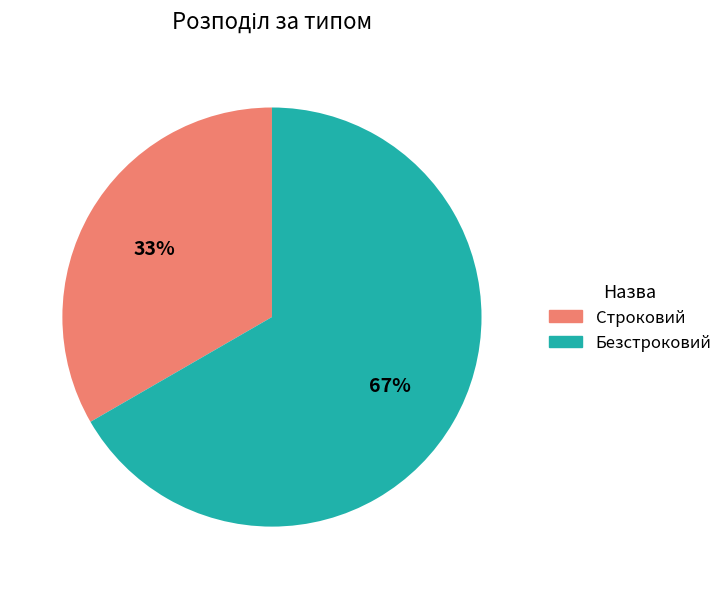

Rank the categories by value from lowest to highest.

Строковий, Безстроковий